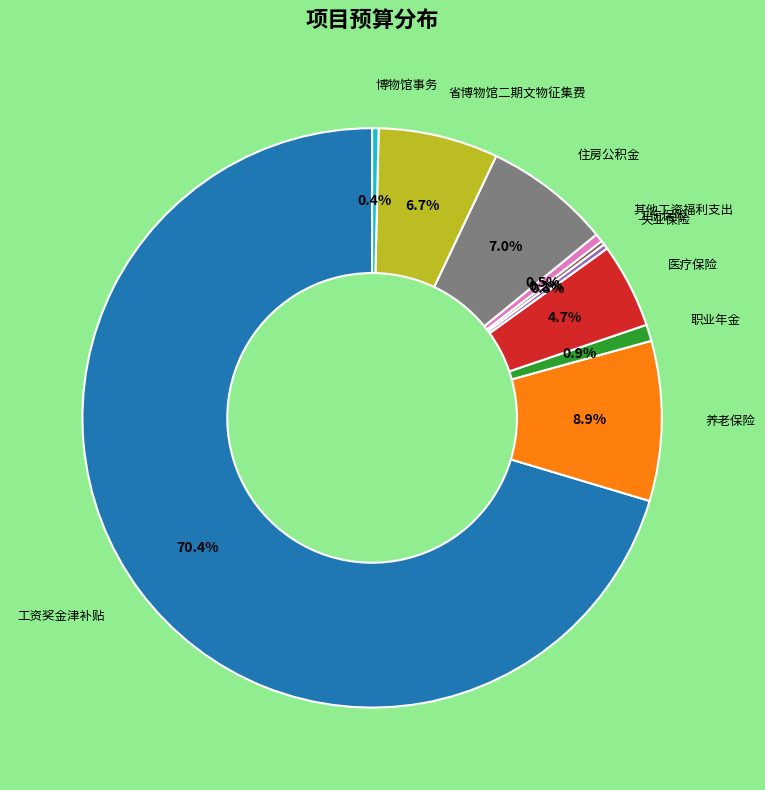

Does any single category account for the majority?

Yes